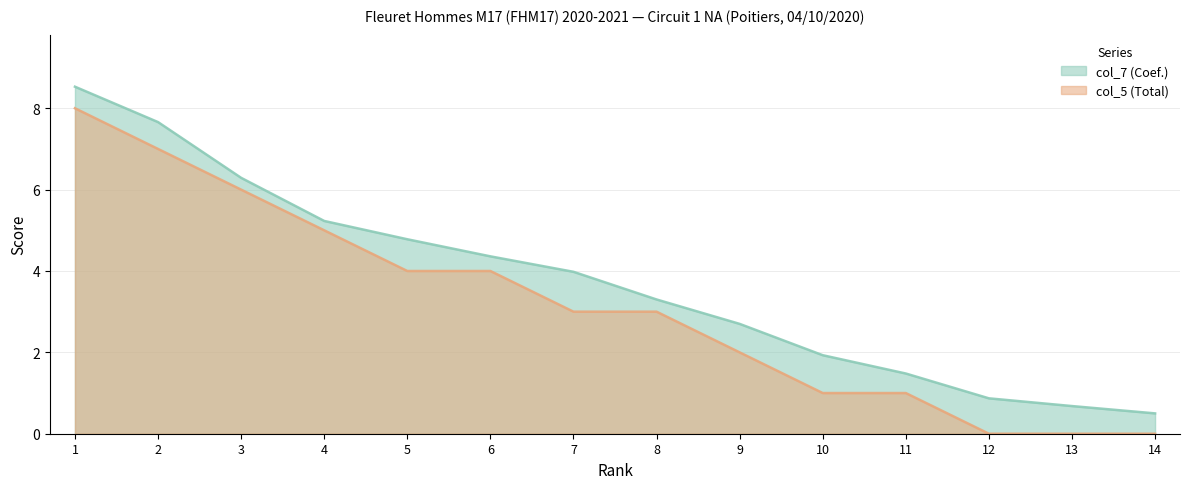

At 2, list the series in order from largest to smallest.

col_7 (Coef.), col_5 (Total)